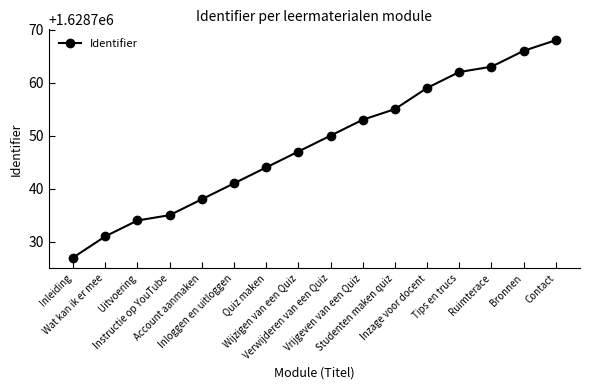

Reading left to right, what are all the values shown in this chart?

Inleiding=1628727	Wat kan ik er mee=1628731	Uitvoering=1628734	Instructie op YouTube=1628735	Account aanmaken=1628738	Inloggen en uitloggen=1628741	Quiz maken=1628744	Wijzigen van een Quiz=1628747	Verwijderen van een Quiz=1628750	Vrijgeven van een Quiz=1628753	Studenten maken quiz=1628755	Inzage voor docent=1628759	Tips en trucs=1628762	Ruimterace=1628763	Bronnen=1628766	Contact=1628768